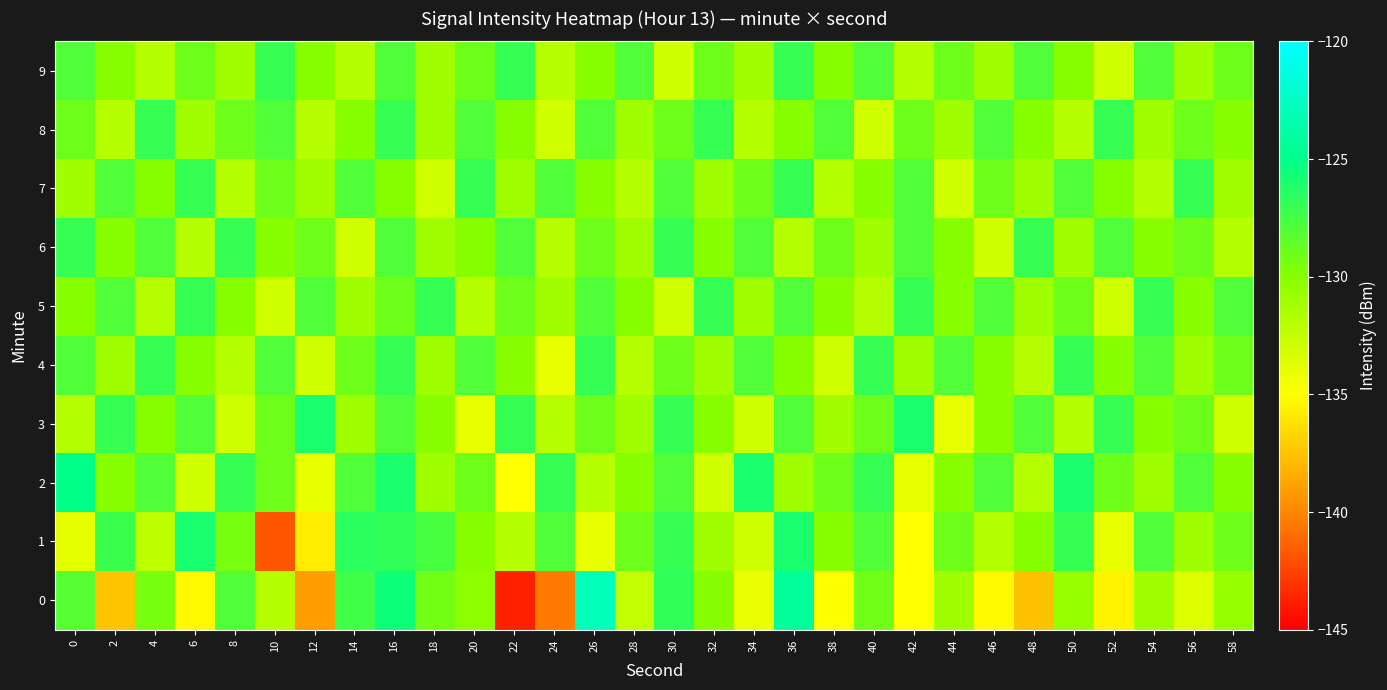

Between 0 and 42, which series saw the biggest shift?

2